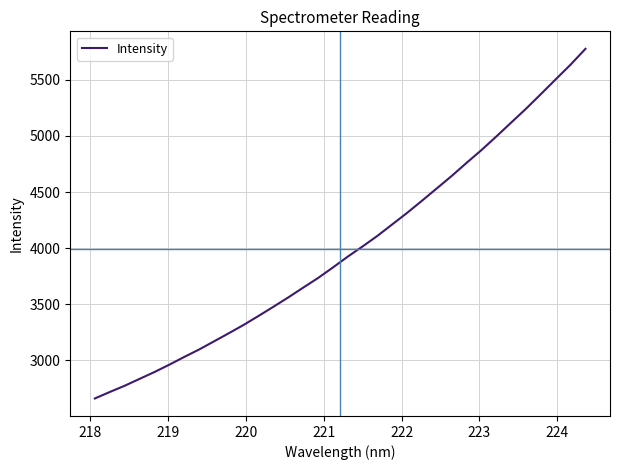

What is the smallest value displayed?

2659.7